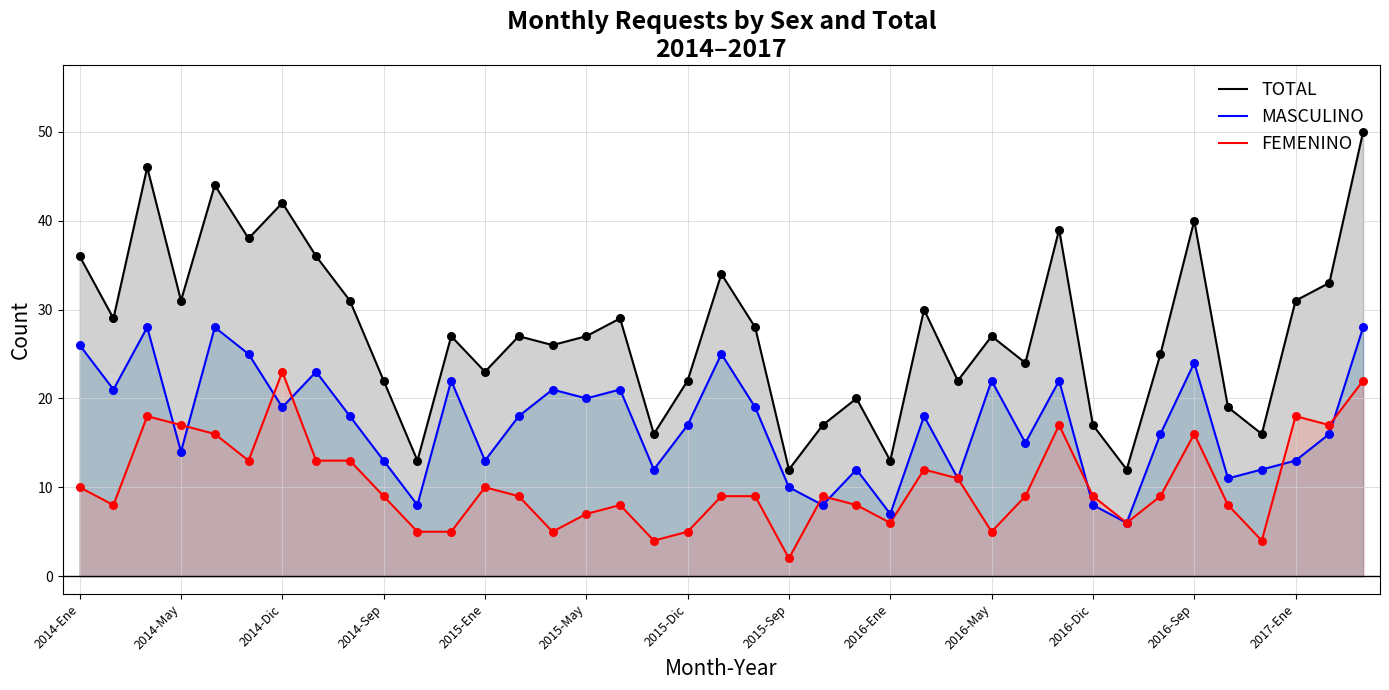

At how many categories does at least one series exceed 10?

39